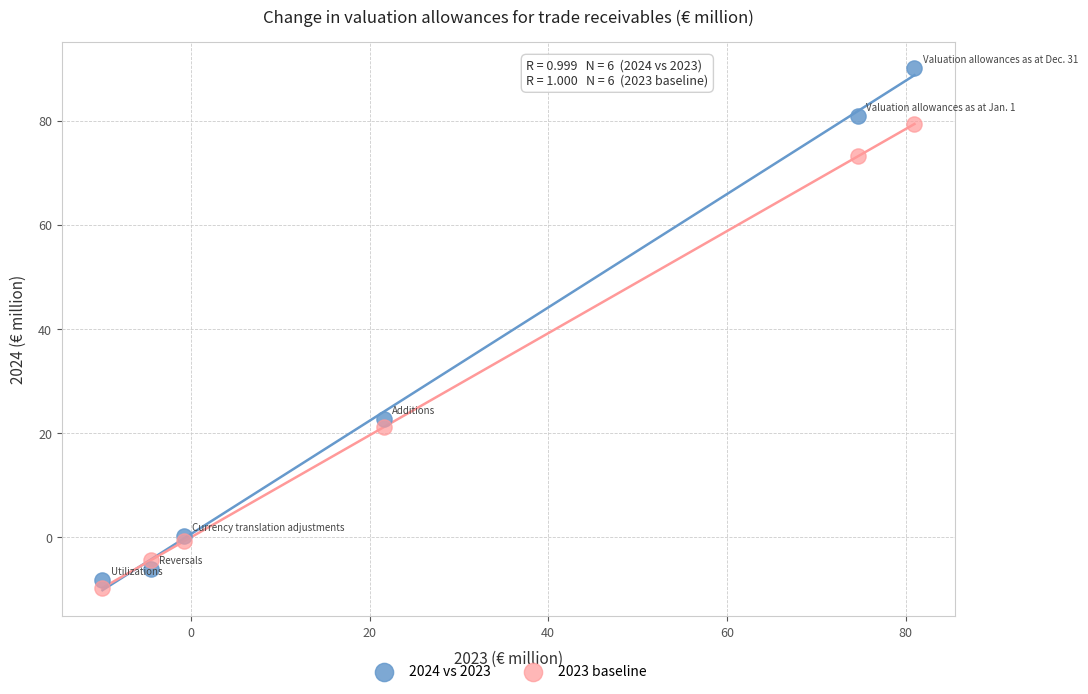

What are all the series names shown in the legend?

2024 vs 2023, 2023 baseline